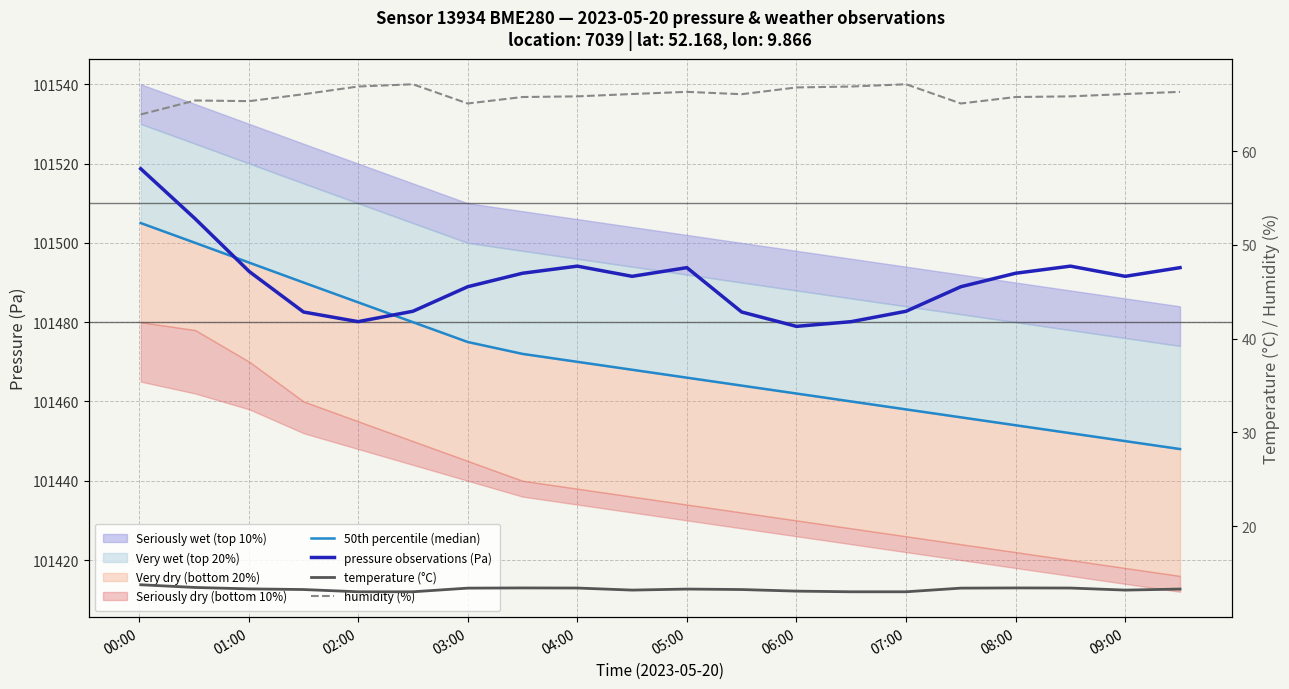

Is the value of pressure observations (Pa) at 03:00 greater than the value of temperature (°C) at 18?

Yes